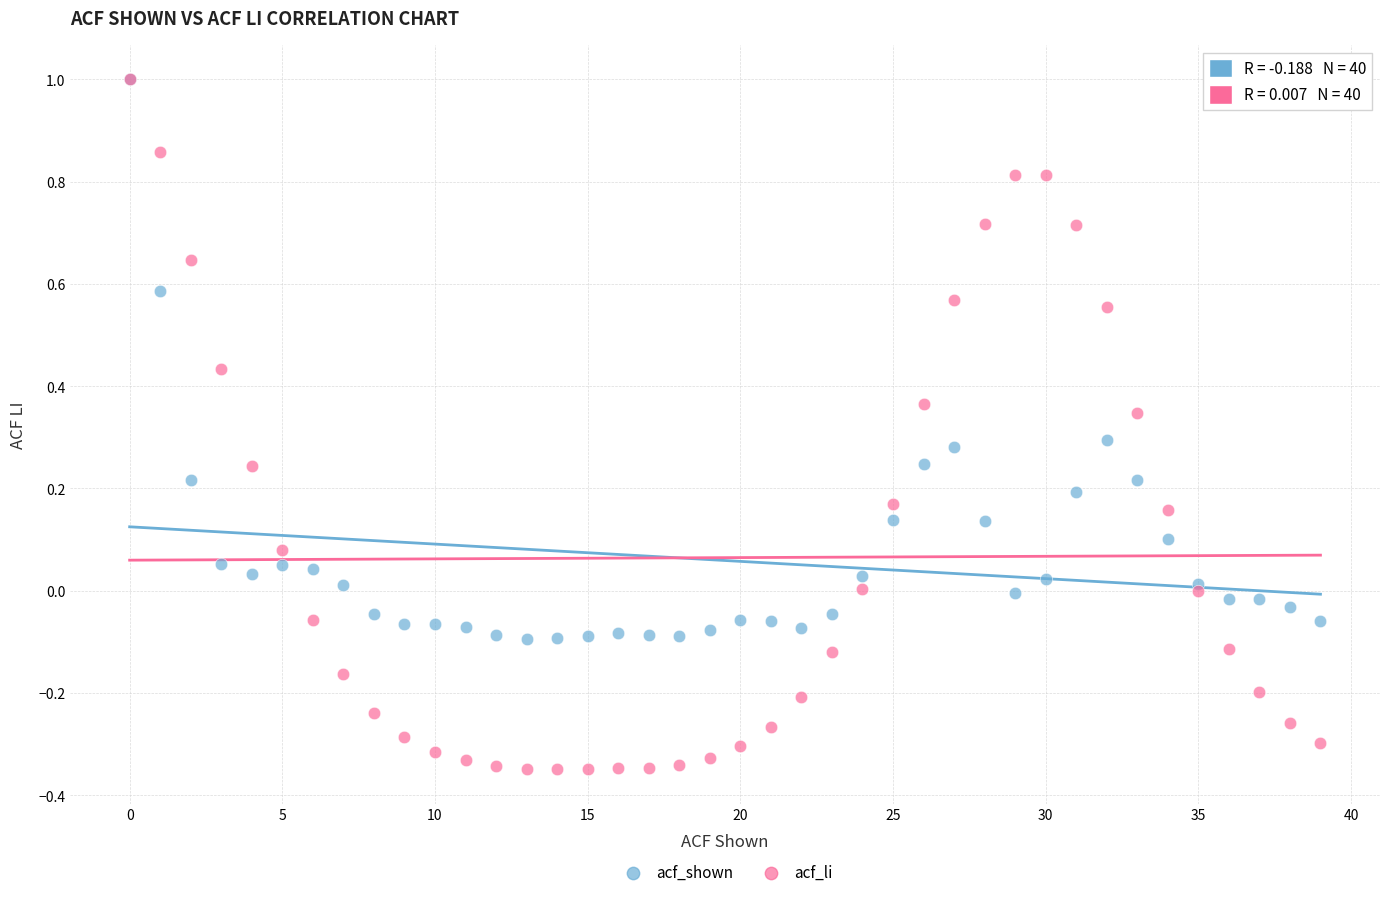

What are all the series names shown in the legend?

acf_shown, acf_li